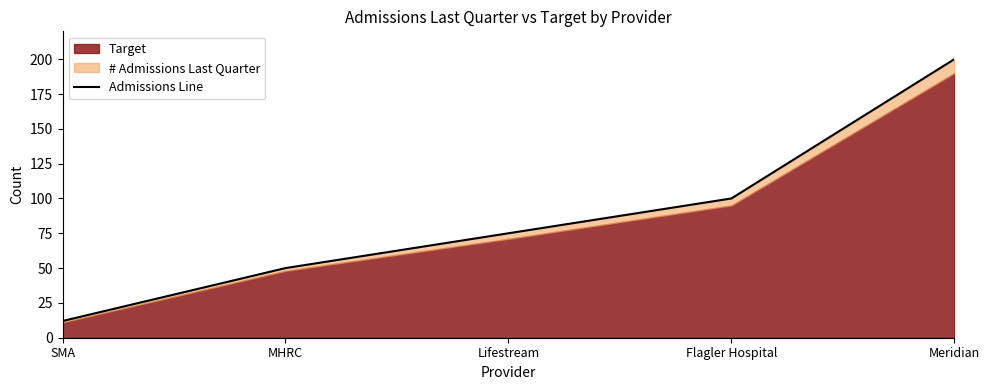

Approximately how many times larger is the value at SMA compared to Lifestream?

0.2